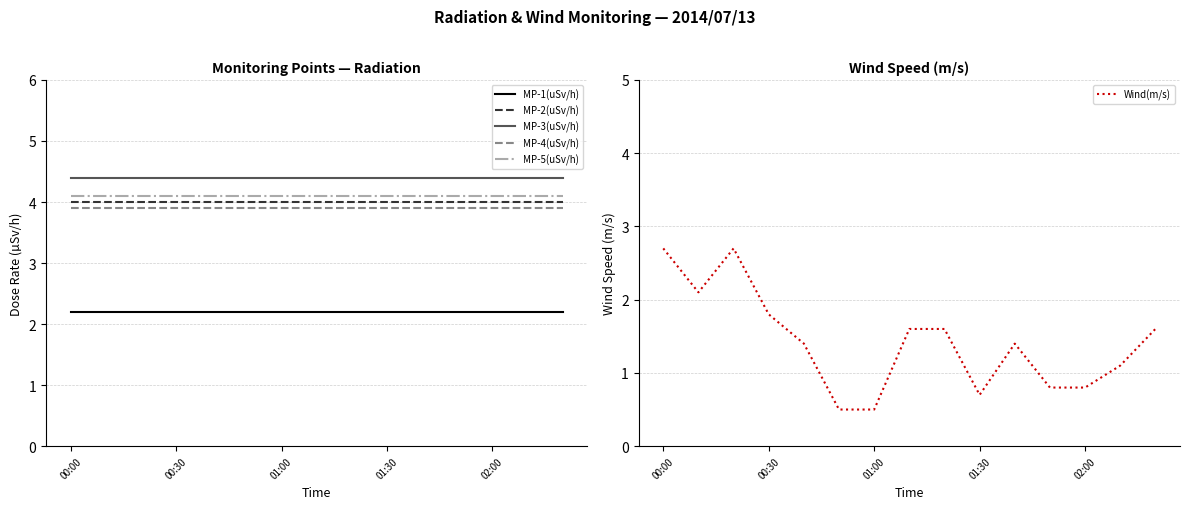

At which label does Wind(m/s) first exceed 1?

00:00